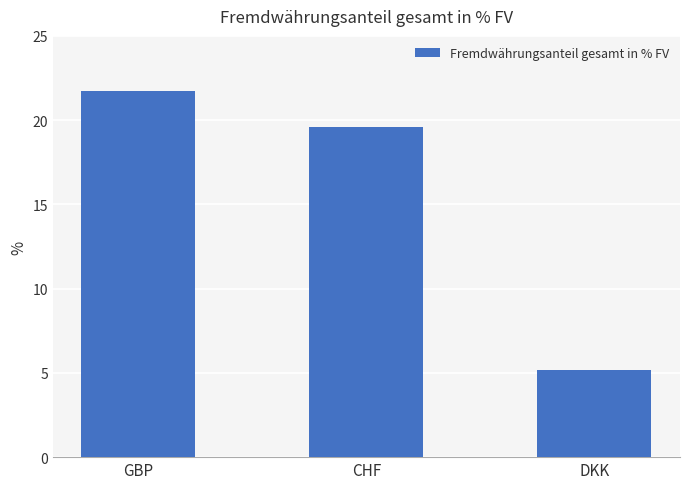

What is the label of the 2nd bar from the right?

CHF